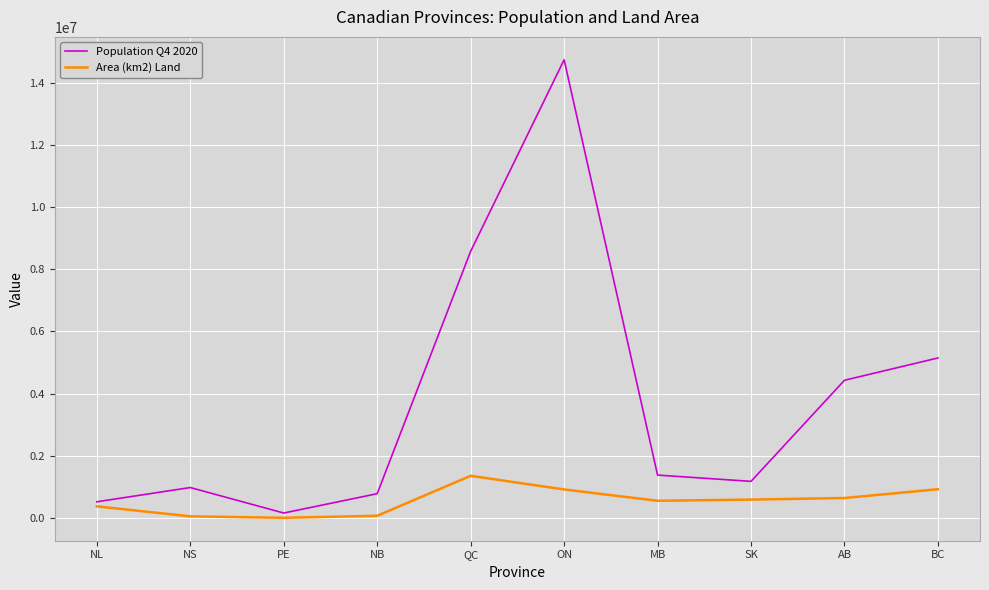

What is the difference between the maximum and minimum values in the Population Q4 2020 series?

14573406